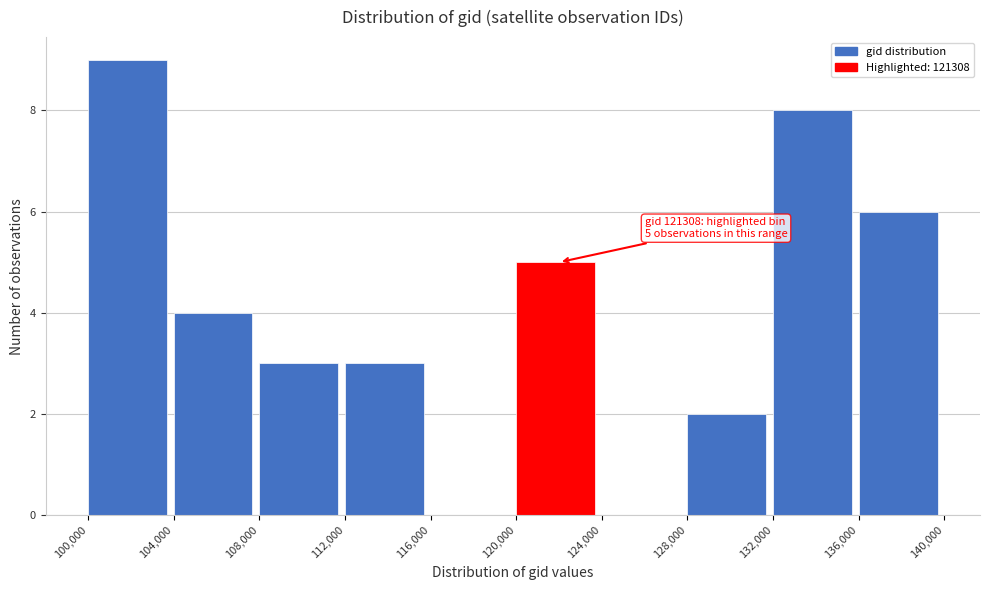

Over which range of the x-axis is the bar tallest?

100,000 to 104,000